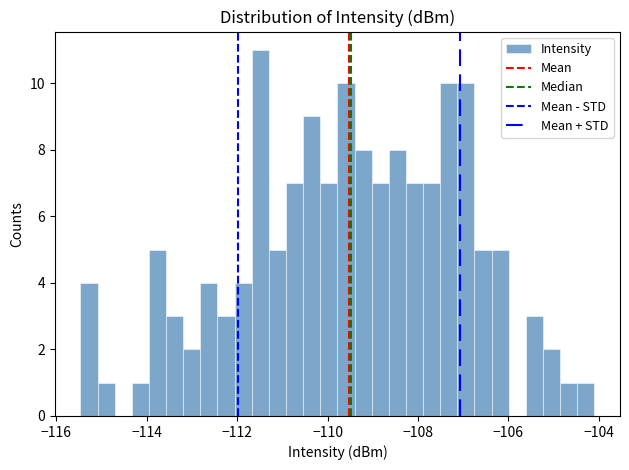

Read against the x-axis, roughly where is the centre of the tallest bar?

-111.4